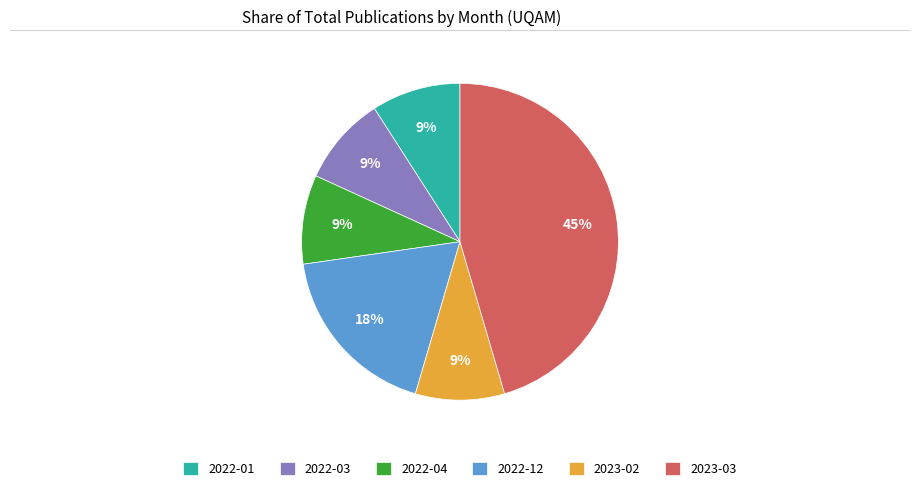

To the nearest percent, what is the average slice percentage?

17%